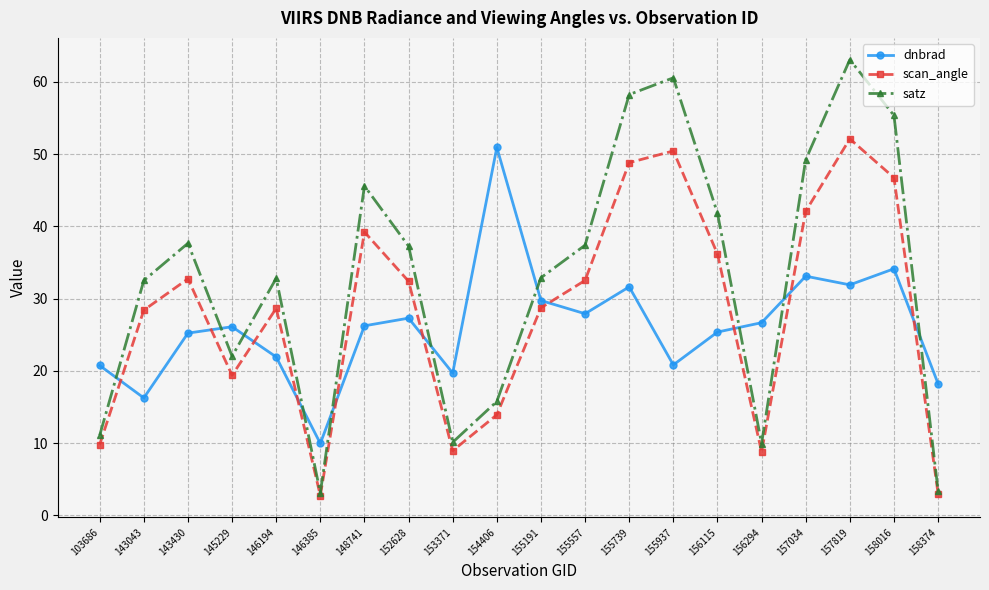

How many intersections are there between dnbrad and scan_angle?

10